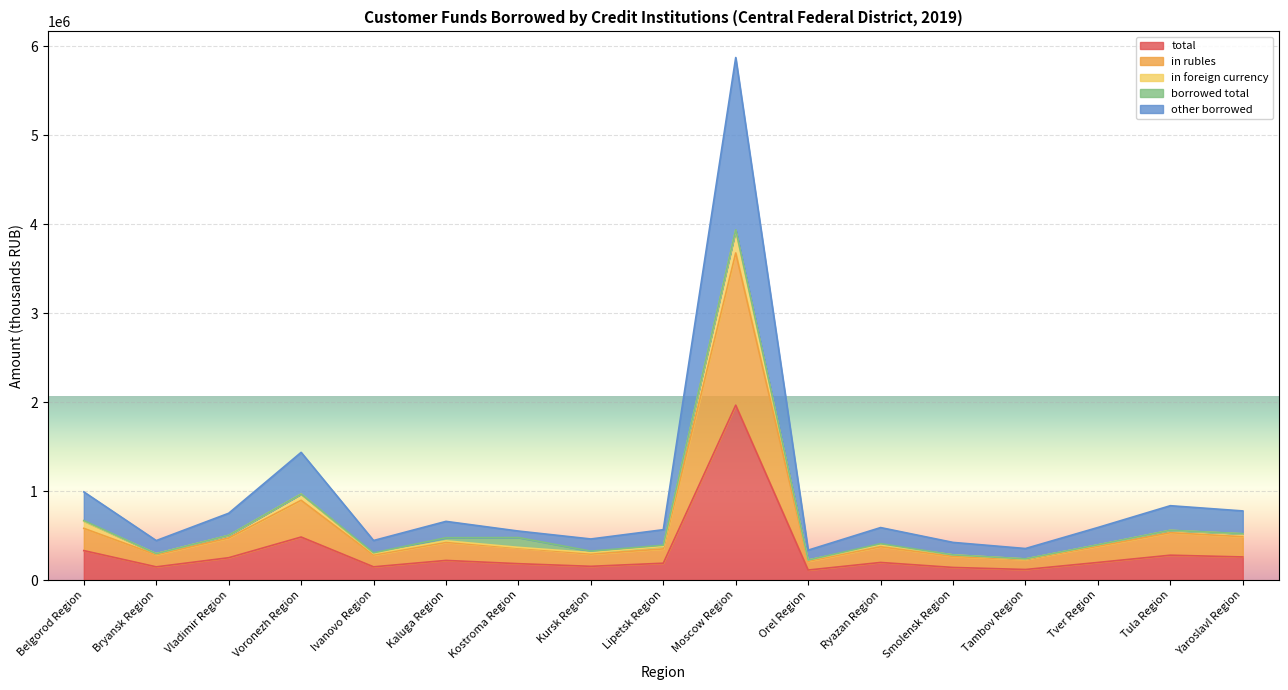

How many data points in total are above 197207?

8